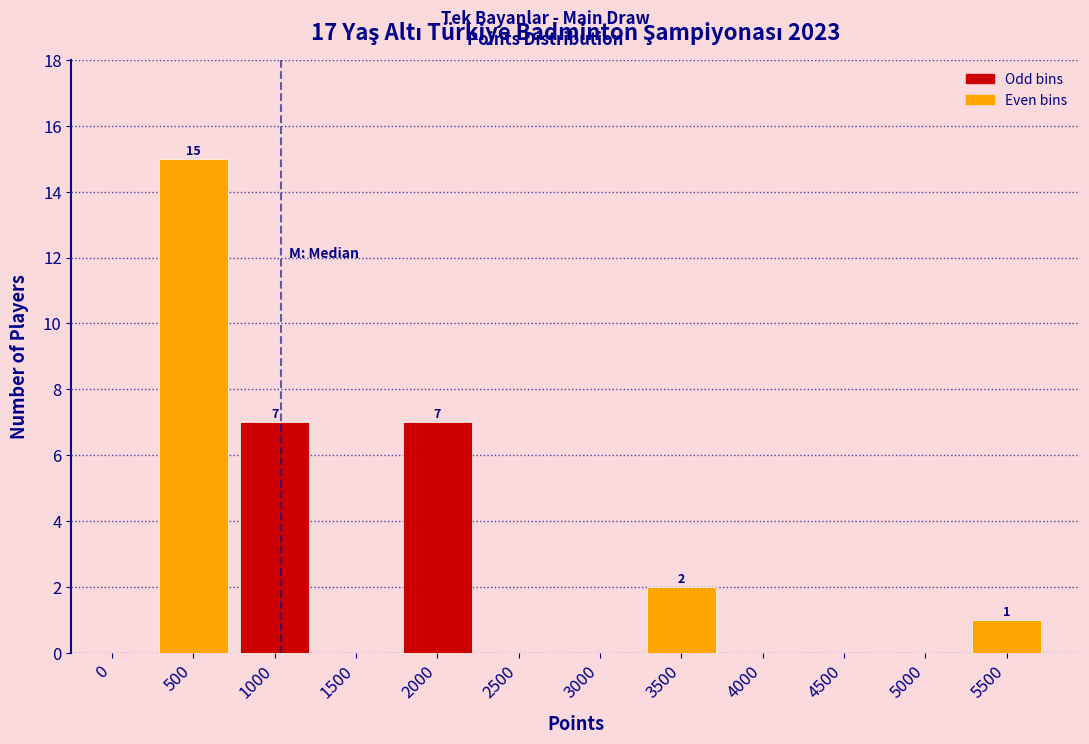

Reading left to right, extract all data points from this chart.

0=0	500=15	1000=7	1500=0	2000=7	2500=0	3000=0	3500=2	4000=0	4500=0	5000=0	5500=1